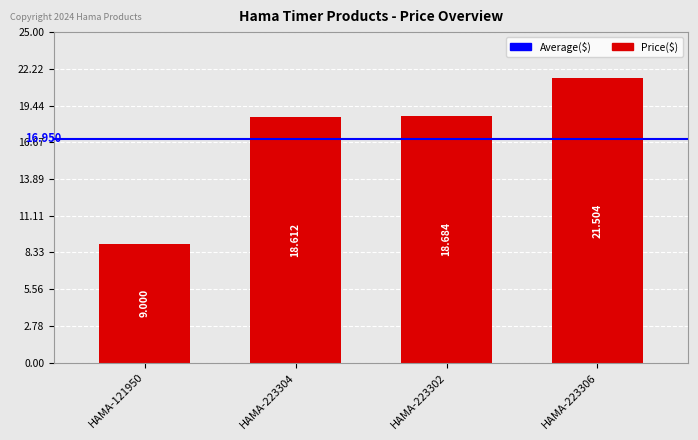

Which category has the highest value across all series?

HAMA-223306